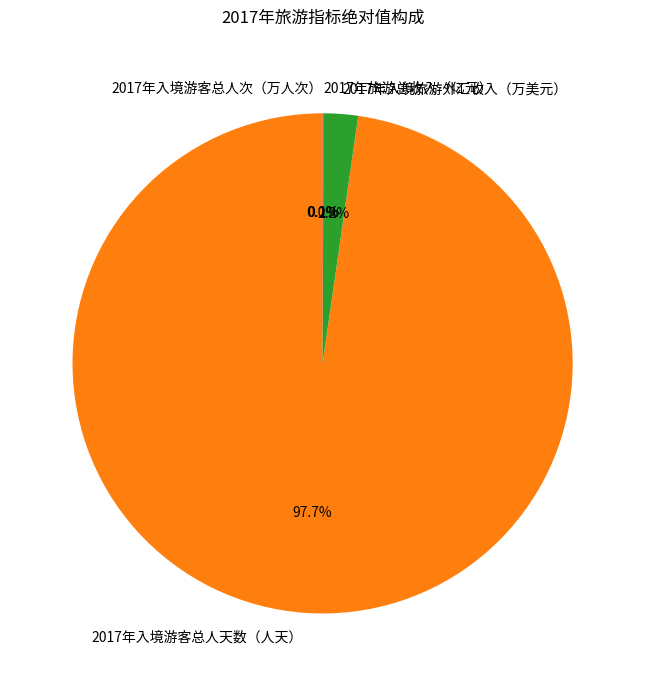

What percentage is NOT represented by 2017年入境游客总人天数（人天）?

2.3%